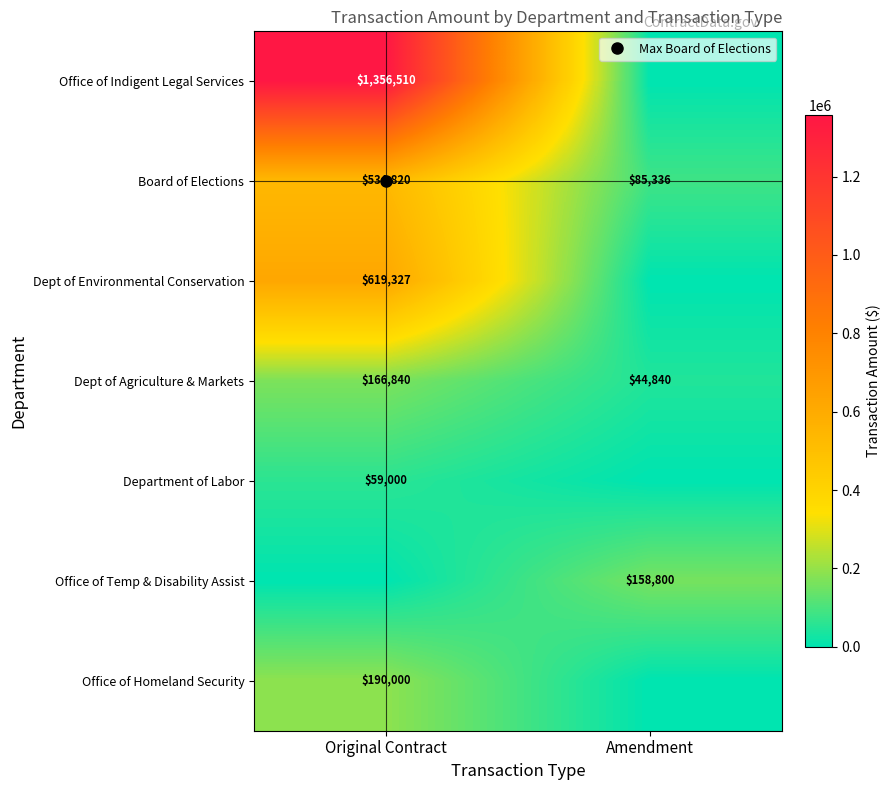

Between Original Contract and Amendment, which series saw the biggest shift?

Office of Indigent Legal Services